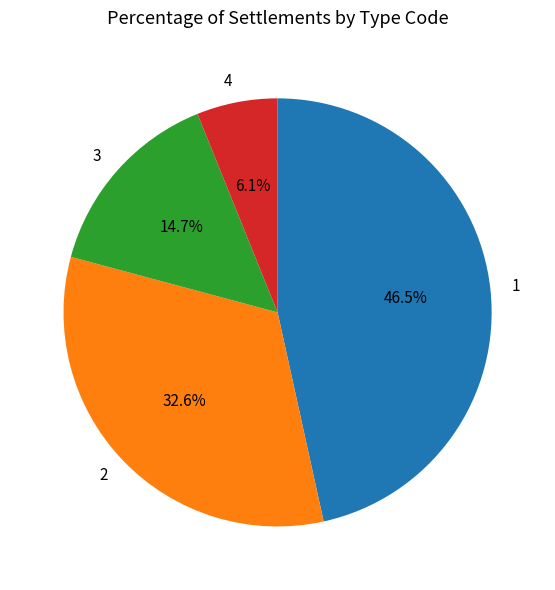

To the nearest percent, what is the difference between the 2 and 3 slice percentages?

18%